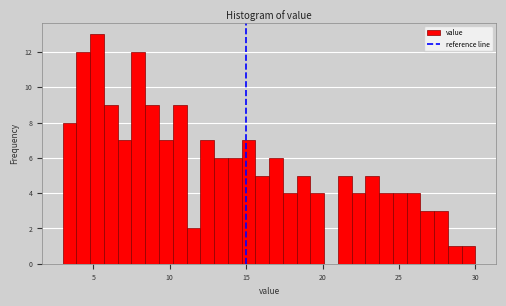

Read against the x-axis, roughly where is the centre of the tallest bar?

5.5